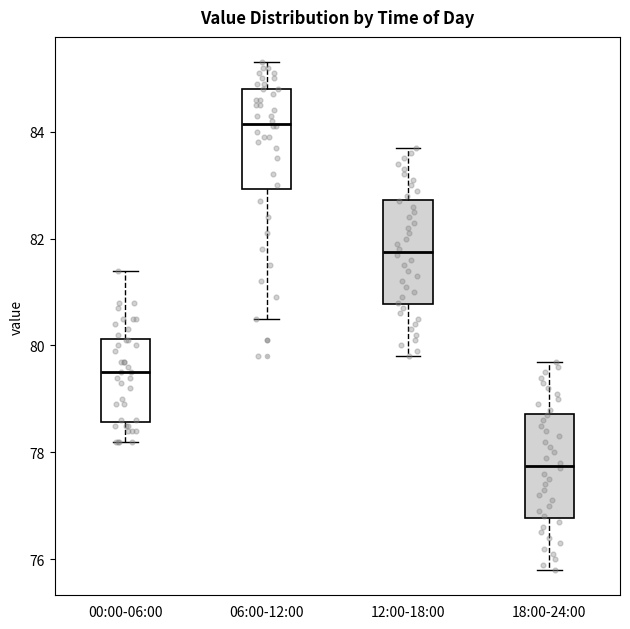

Which box has the lowest median line?

18:00-24:00